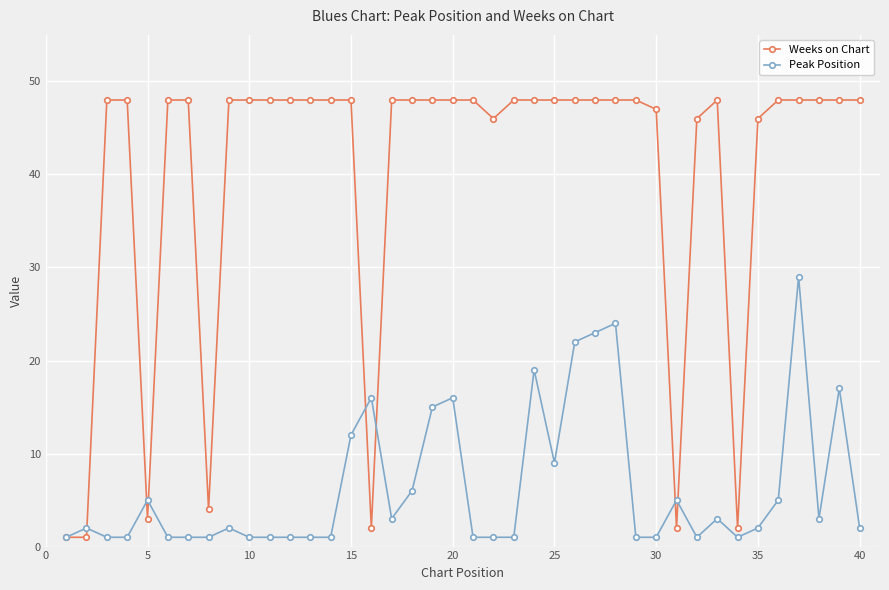

At how many categories does at least one series exceed 25?

33